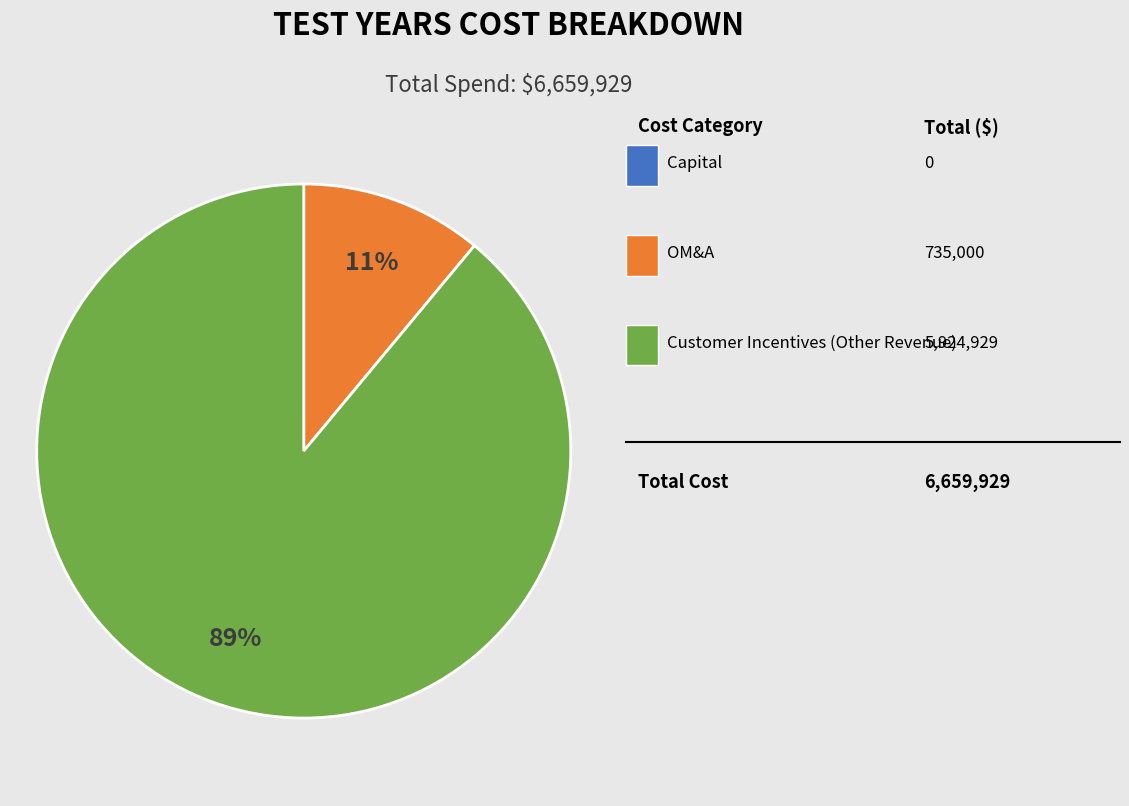

Is there a majority slice in this chart?

Yes